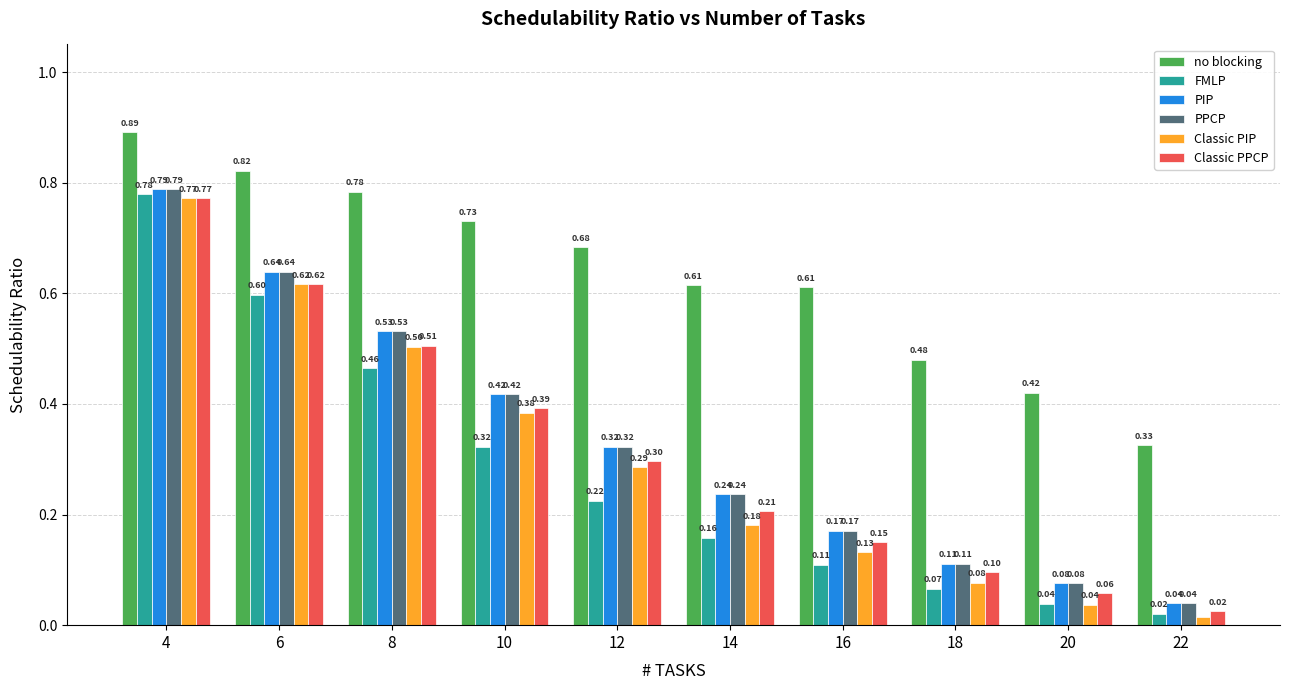

Which series has the largest total across all categories?

no blocking